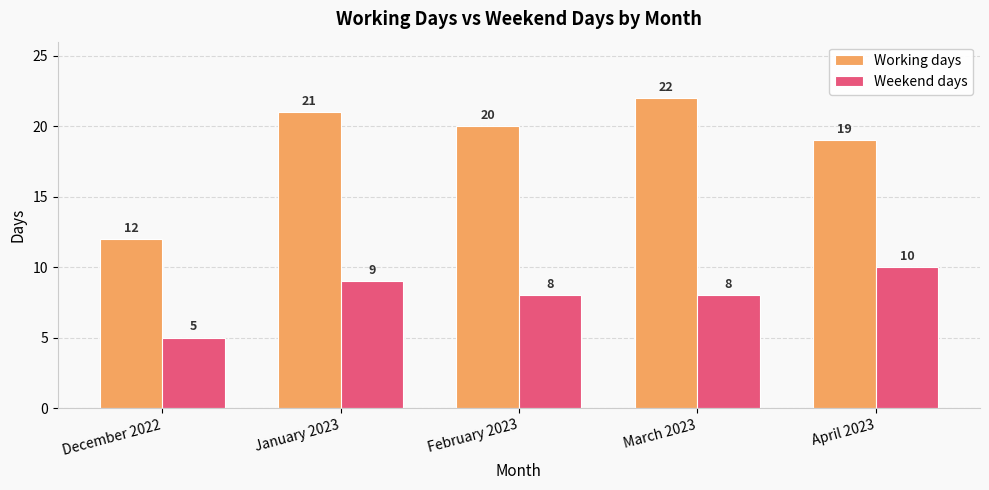

List the series in order of their peak value, highest first.

Working days, Weekend days